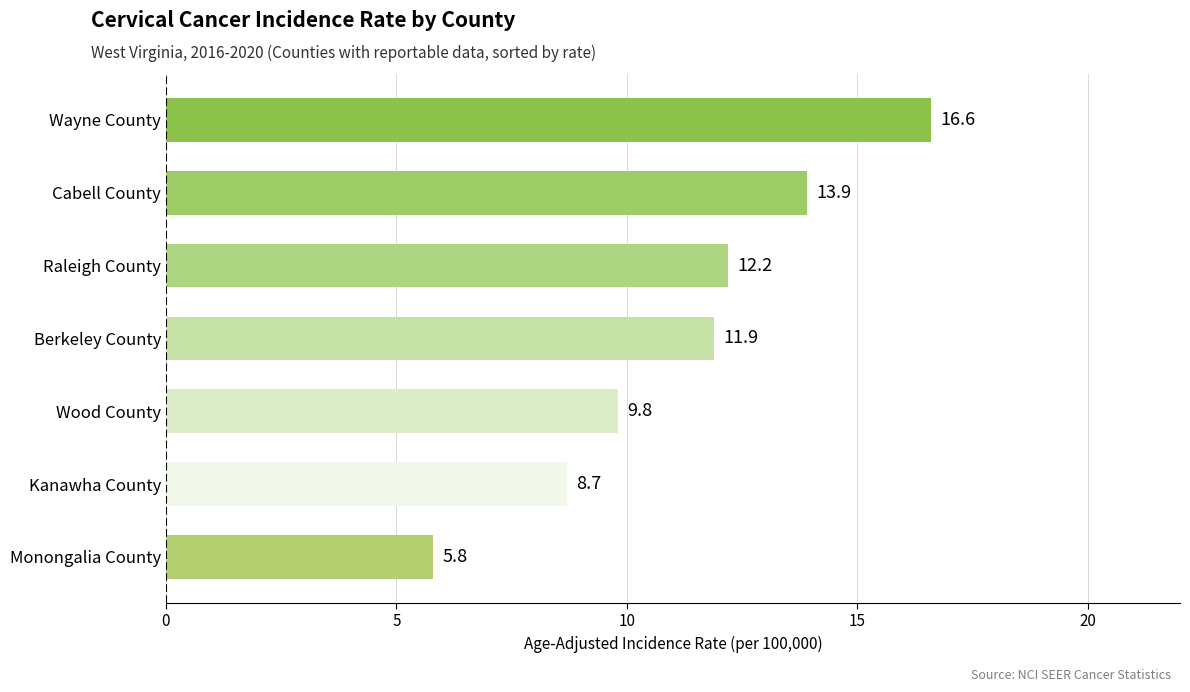

Rank the categories by value from highest to lowest.

Wayne County, Cabell County, Raleigh County, Berkeley County, Wood County, Kanawha County, Monongalia County